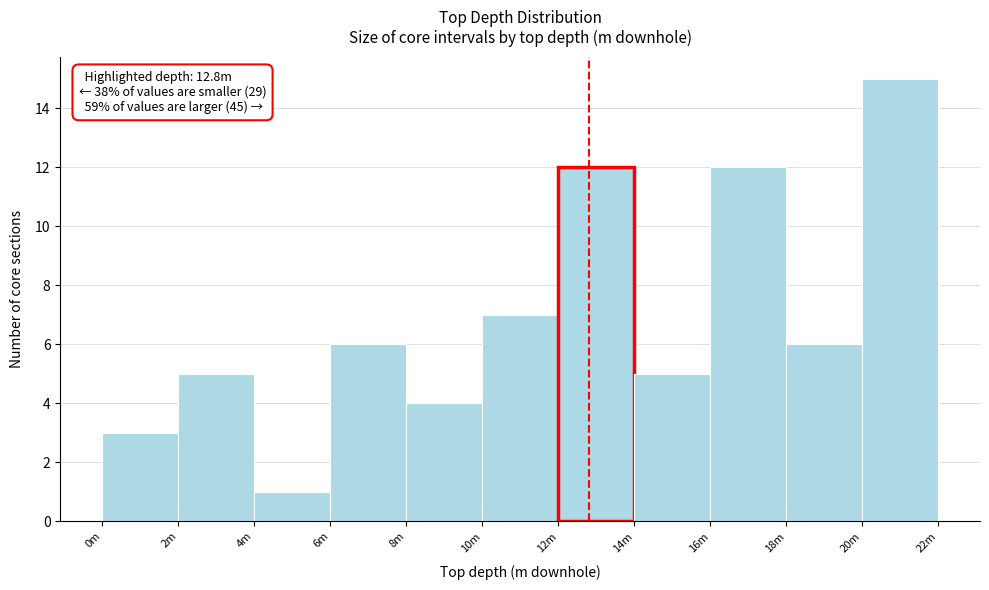

Reading left to right, list all the values displayed in this chart.

0m=3	2m=5	4m=1	6m=6	8m=4	10m=7	12m=12	14m=5	16m=12	18m=6	20m=15